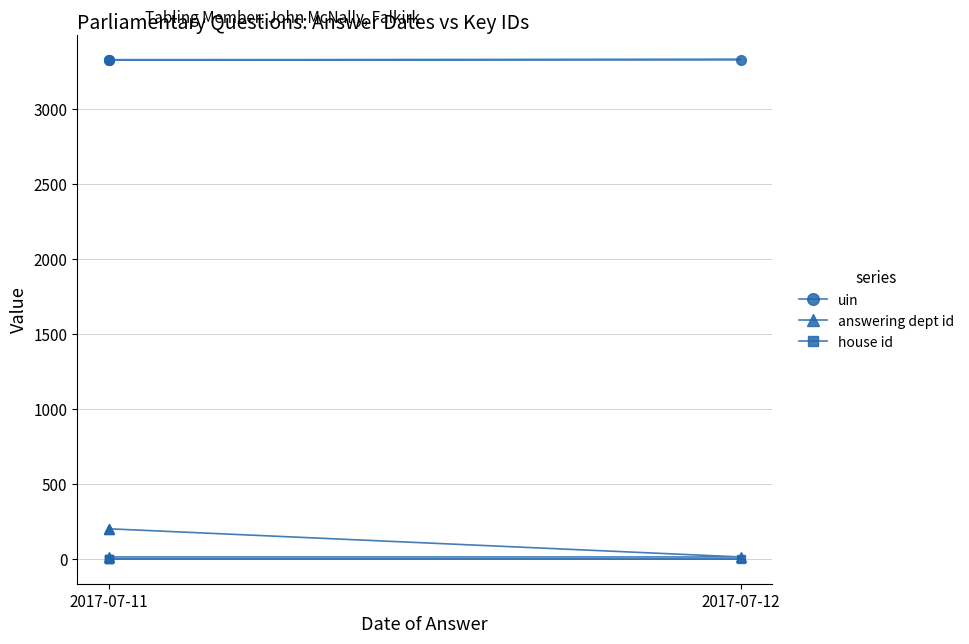

Which series has the widest spread of values?

answering dept id